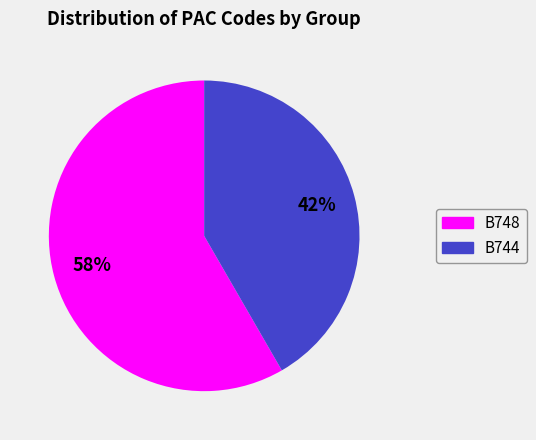

To the nearest percent, what portion does B748 represent?

58%